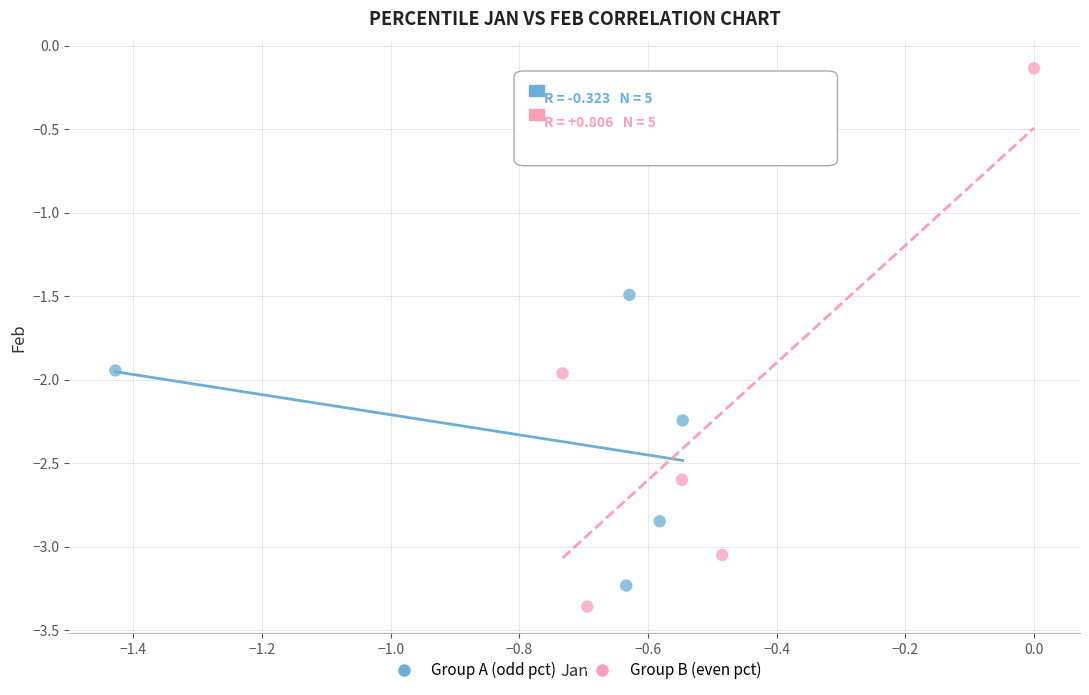

Which series reaches the maximum Y coordinate?

Group B (even pct)